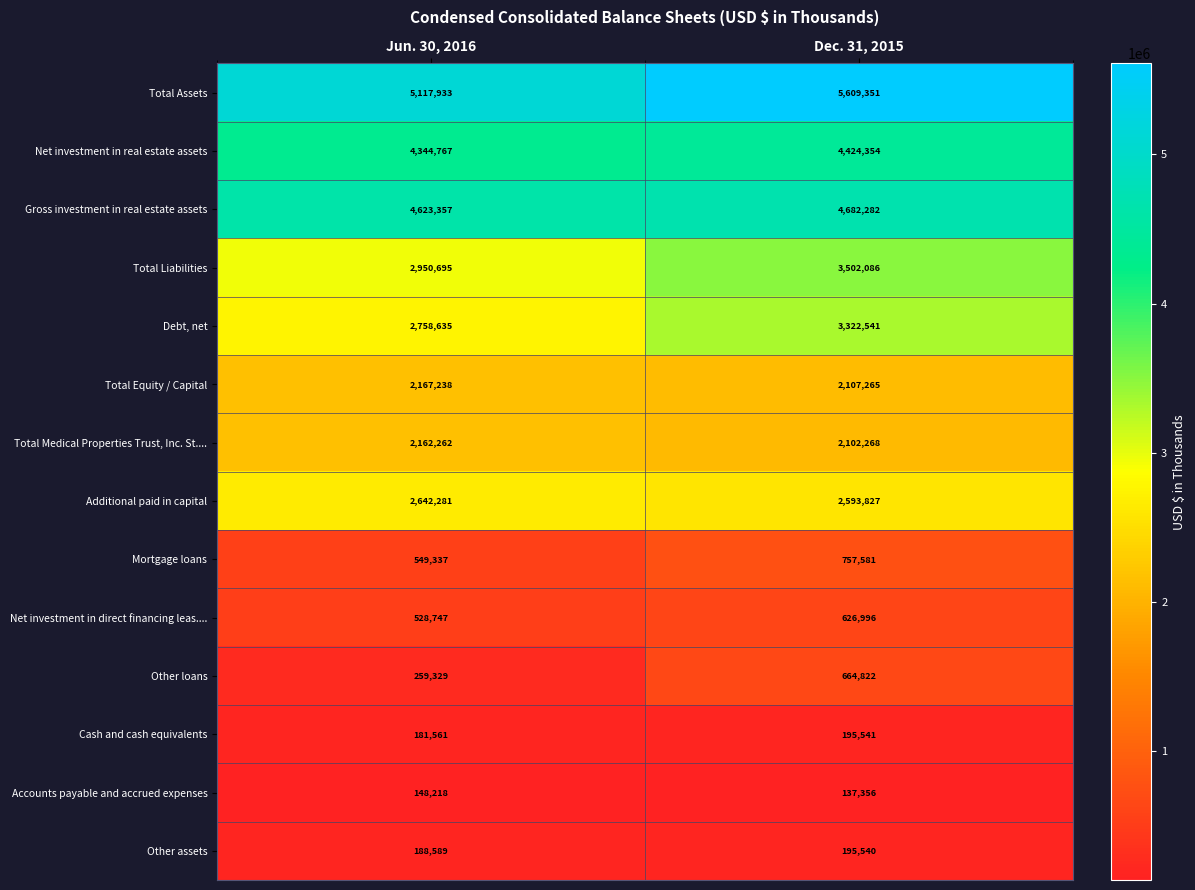

What is the sum of the Other assets values at Dec. 31, 2015 and Jun. 30, 2016?

384129